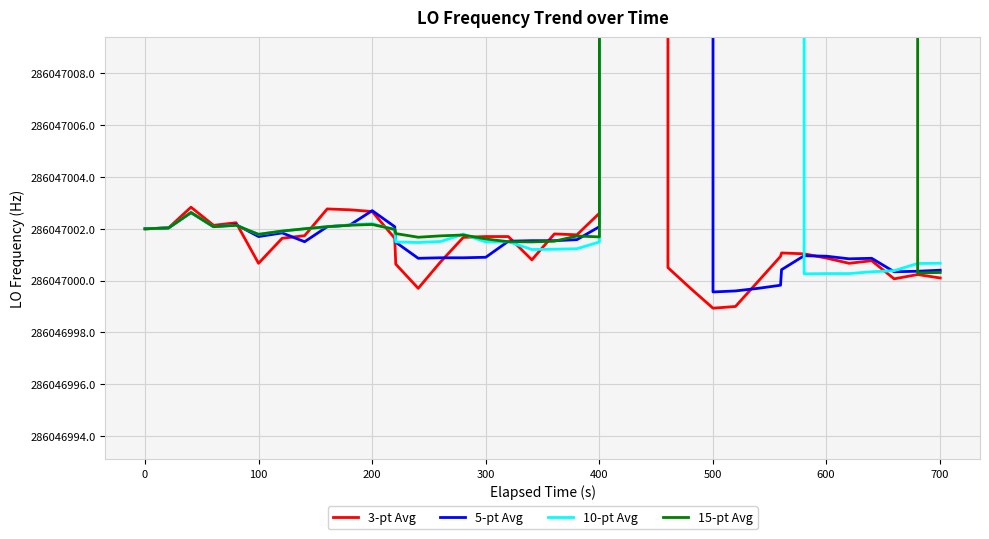

How many categories are shown in the chart?

40